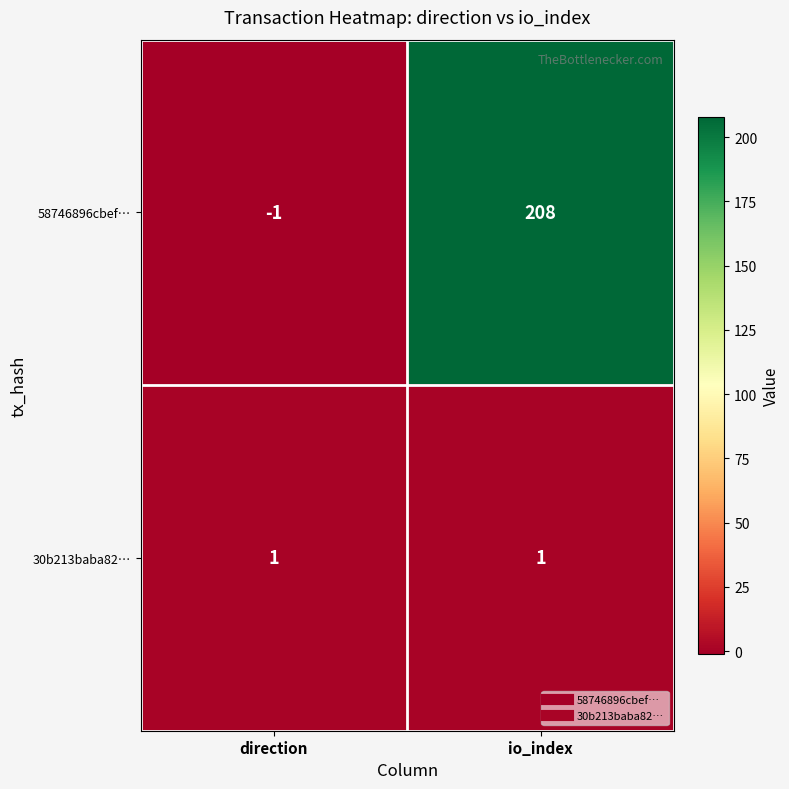

The 30b213baba82… series shows 0 at direction. True or false?

False